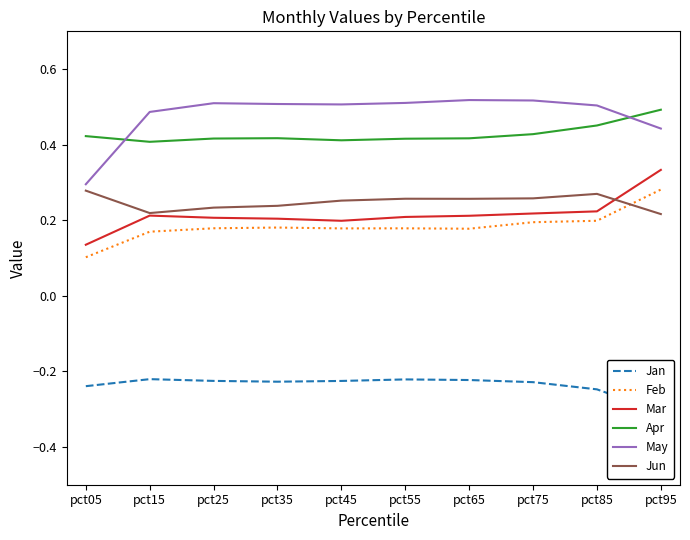

Does the chart display data point markers on the line(s)?

No